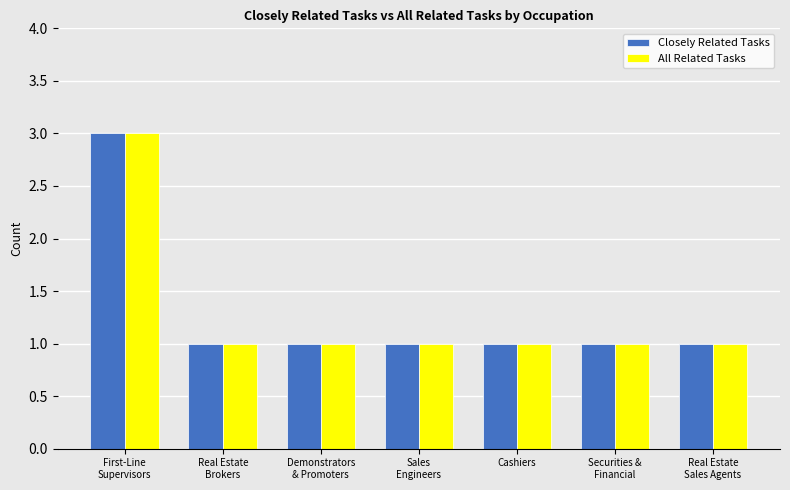

What is the minimum value shown in the chart?

1